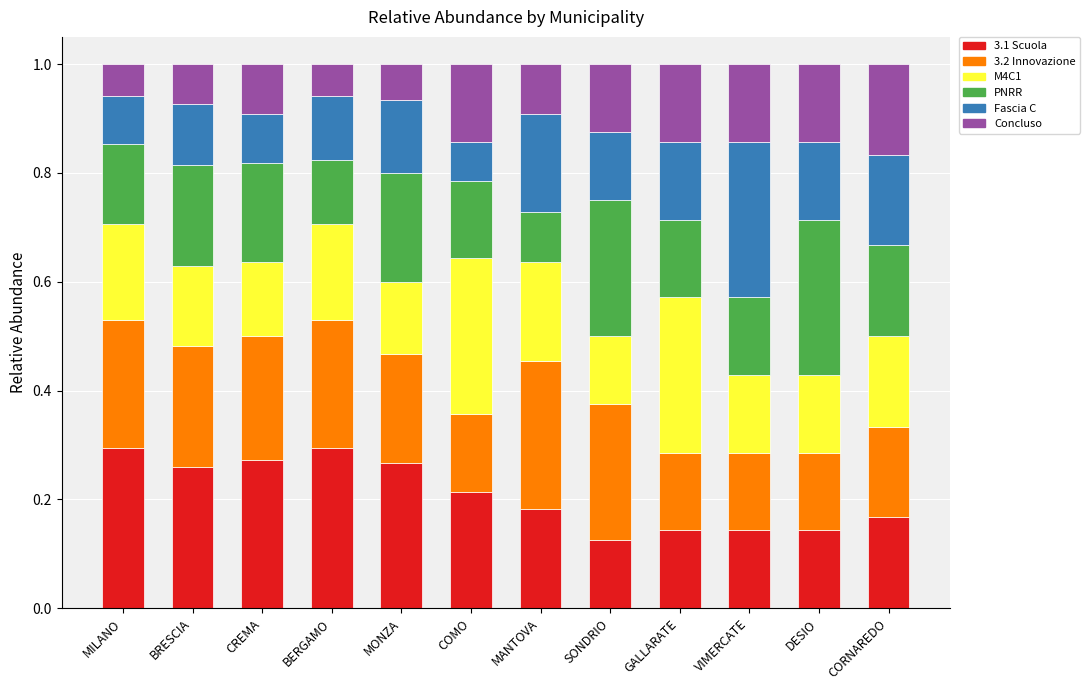

The 3.1 Scuola series shows 0.2 at DESIO. True or false?

False